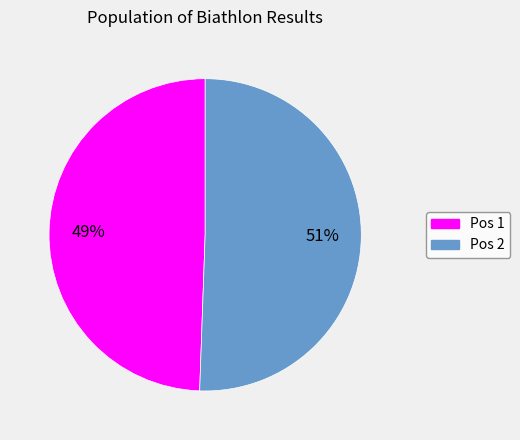

Which category accounts for the majority?

Pos 2